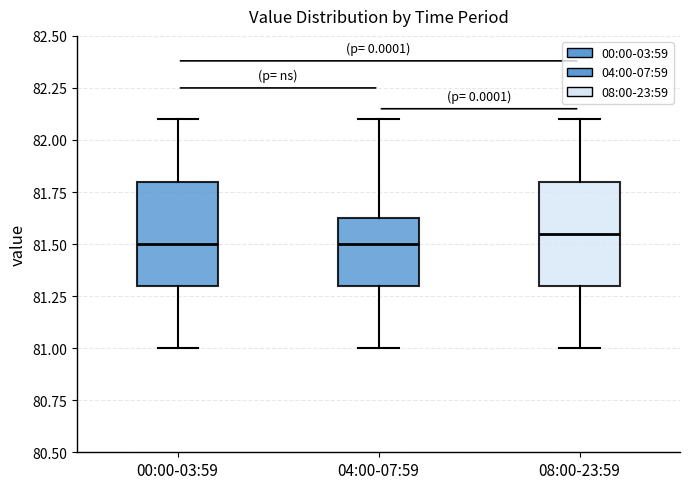

Reading left to right, read every box against the y-axis: the position of its median line, the range the box covers, and the ends of its whiskers. The values are not printed on the chart, so give them approximately, as read against the axis.

00:00-03:59: median 81.50, box 81.30 to 81.80, whiskers 81.00 to 82.10
04:00-07:59: median 81.50, box 81.30 to 81.65, whiskers 81.00 to 82.10
08:00-23:59: median 81.55, box 81.30 to 81.80, whiskers 81.00 to 82.10